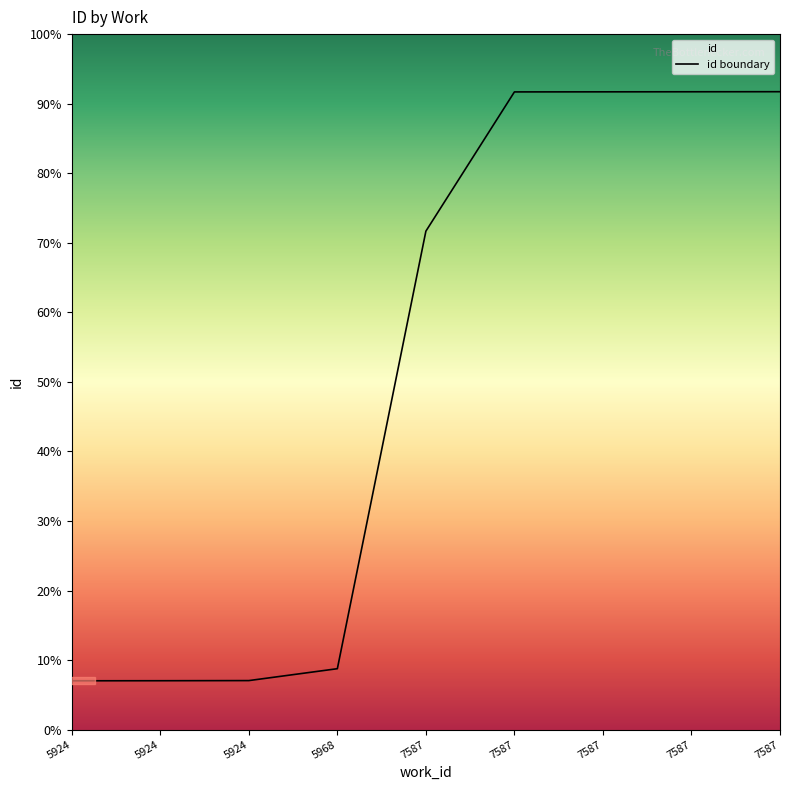

Count the number of categories in the chart.

9